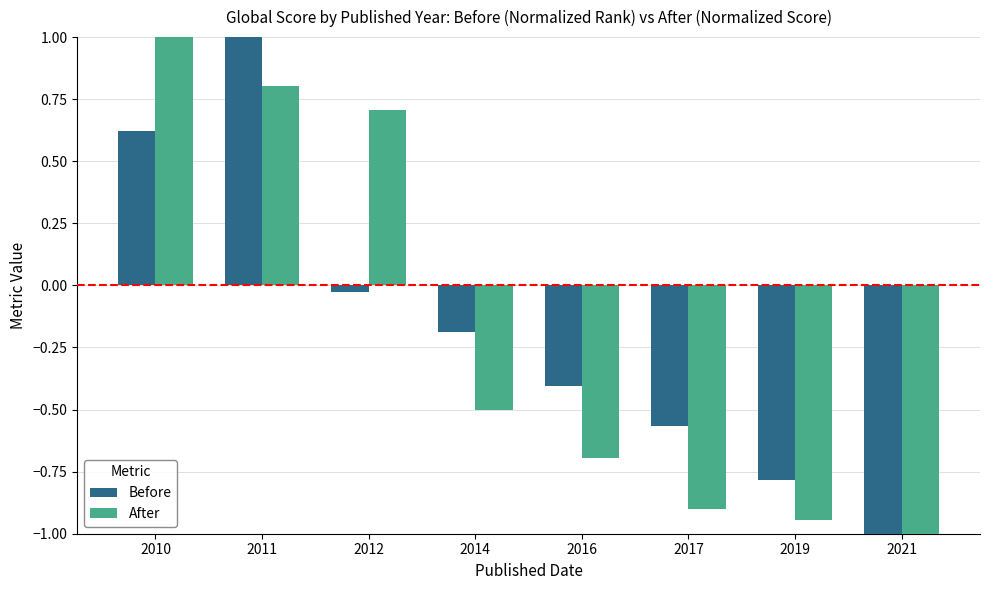

What is the total value across all series at 2017?

-1.5